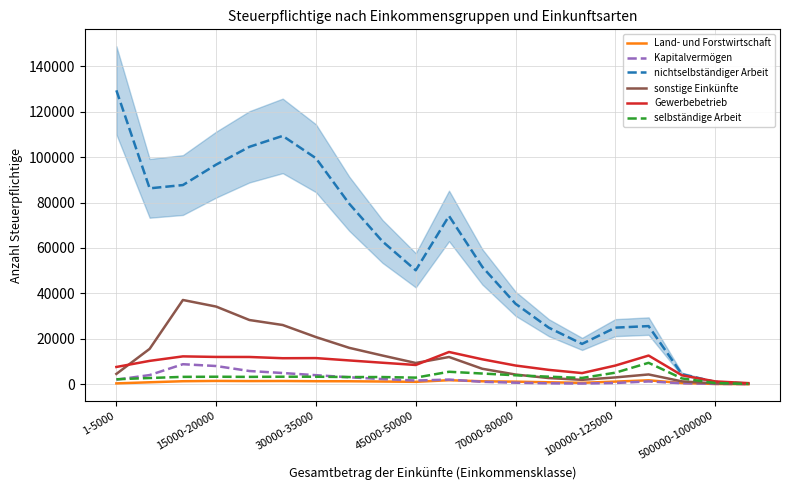

Is it true that sonstige Einkünfte equals 4577 at 1-5000?

True